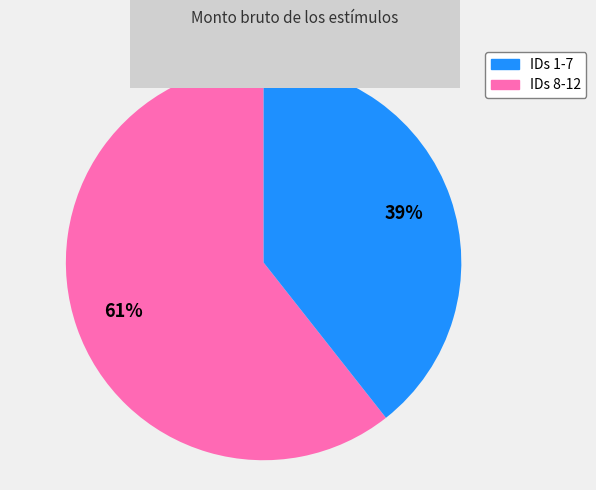

To the nearest percent, what is the average slice percentage?

50%